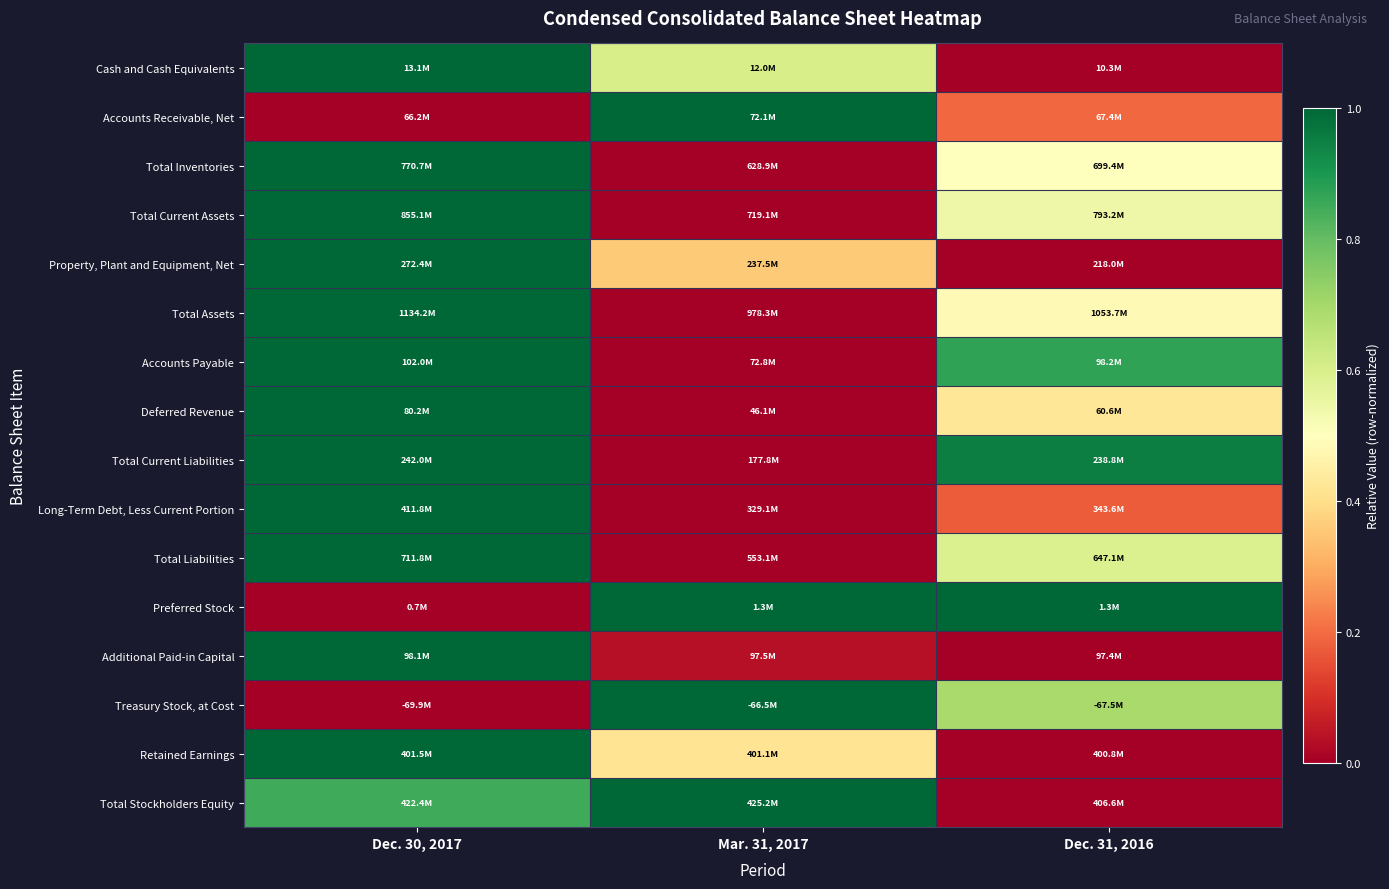

Which category has the highest value across all series?

Dec. 30, 2017